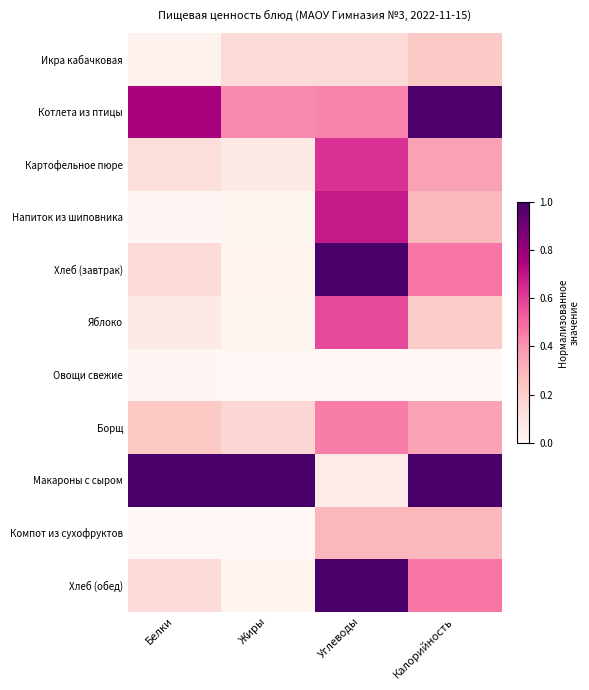

What is the spread (max minus min) of values at Калорийность?

1.0